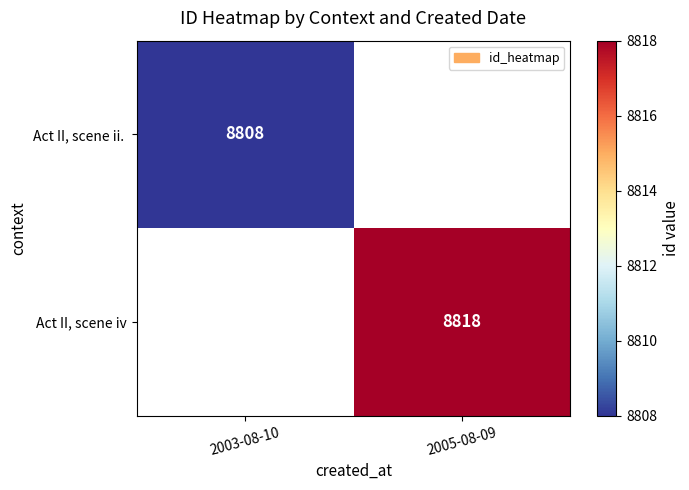

The value of Act II, scene iv at 2005-08-09 is 4658. True or false?

False